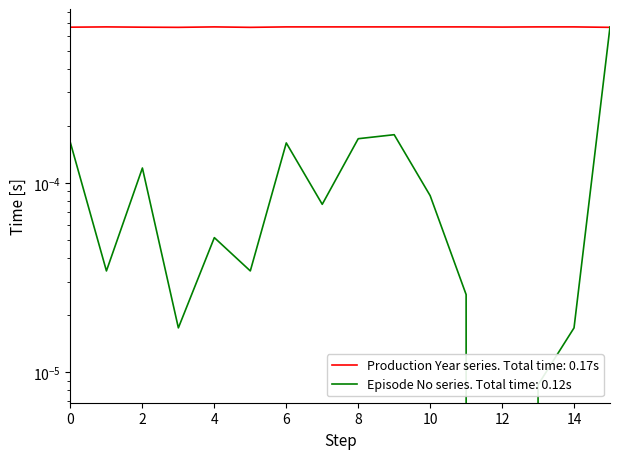

How many Production Year values are between 0 and 1?

16